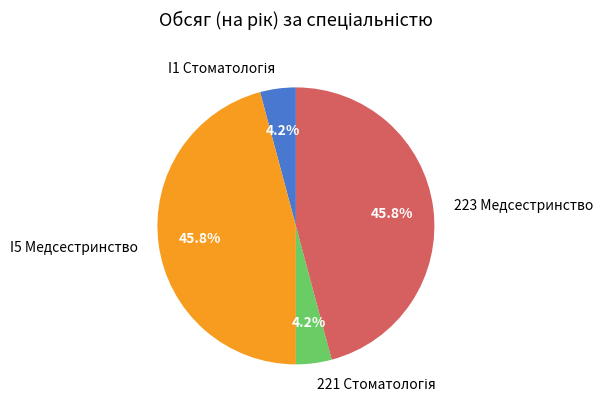

Does any single category account for the majority?

No